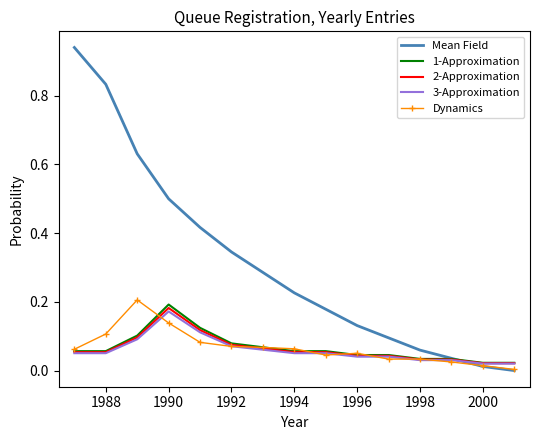

Which series has the widest spread of values?

Mean Field